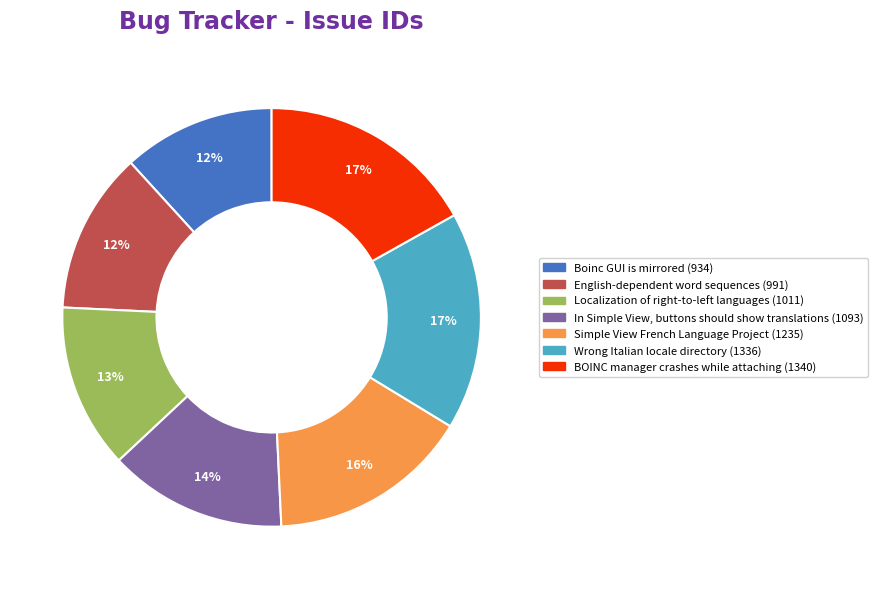

Is the sum of In Simple View, buttons should show translations and Simple View French Language Project greater than half?

No